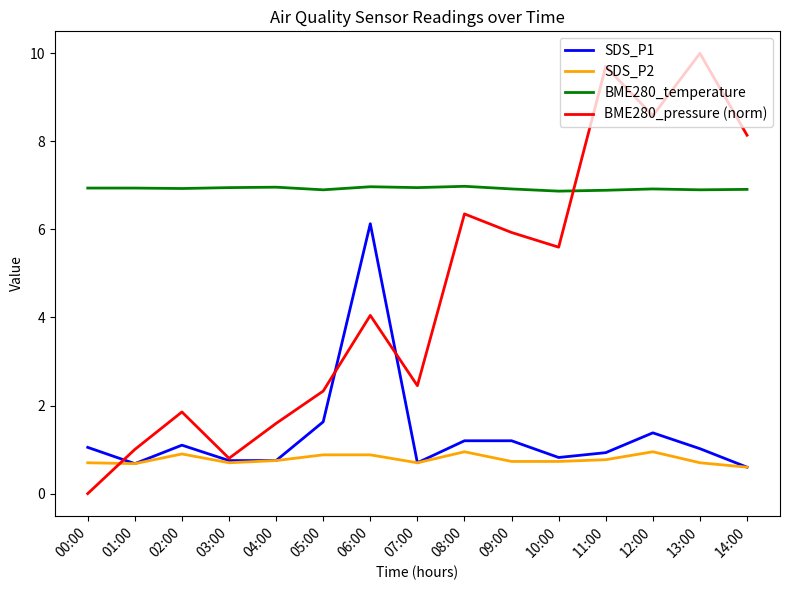

The SDS_P1 series shows 0.8 at 03:00. True or false?

True